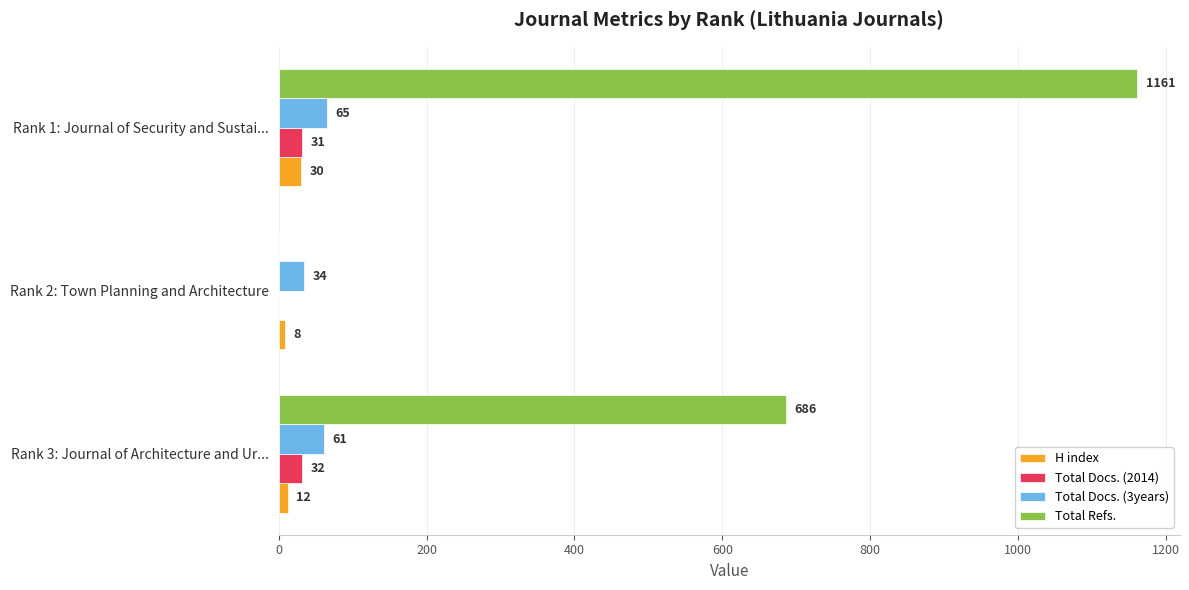

How many positive values does the Total Docs. (2014) series have?

2